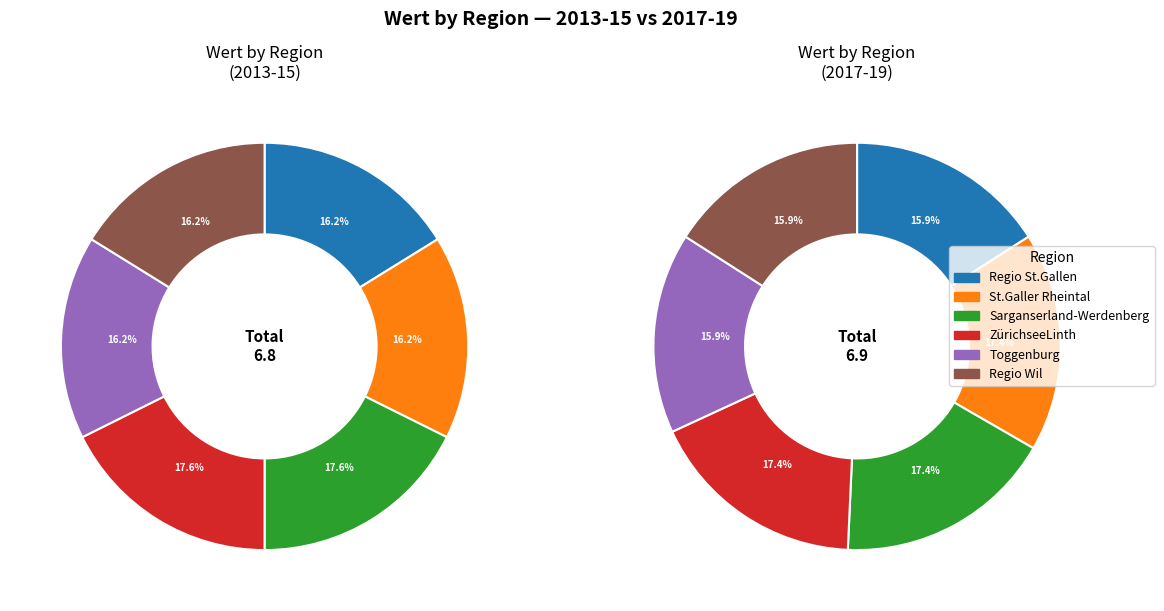

Combined, do Sarganserland-Werdenberg and Regio Wil account for over 50%?

No